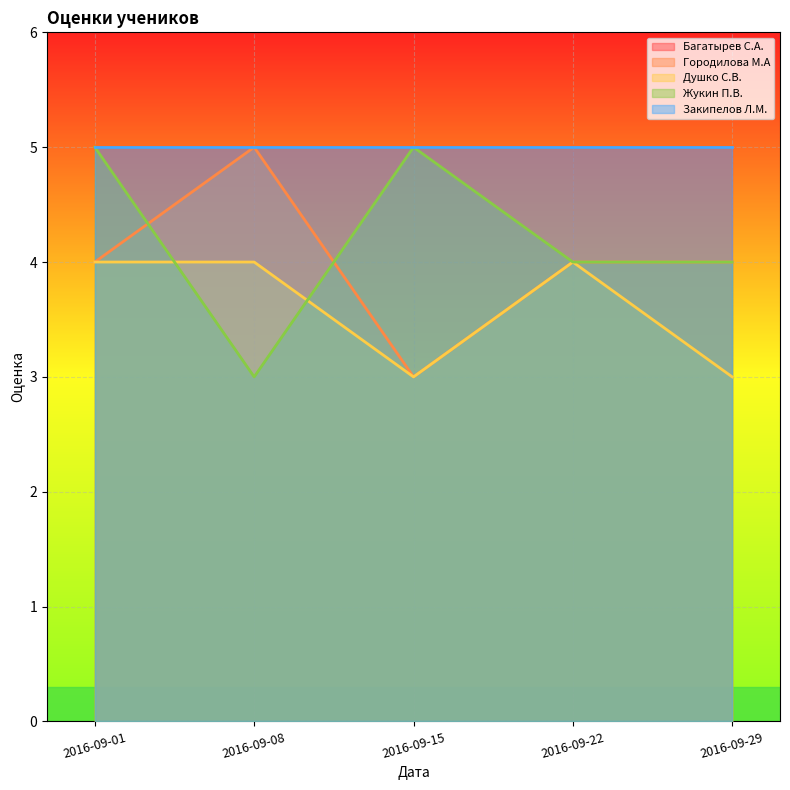

At which label is Душко С.В. closest to 3?

2016-09-15